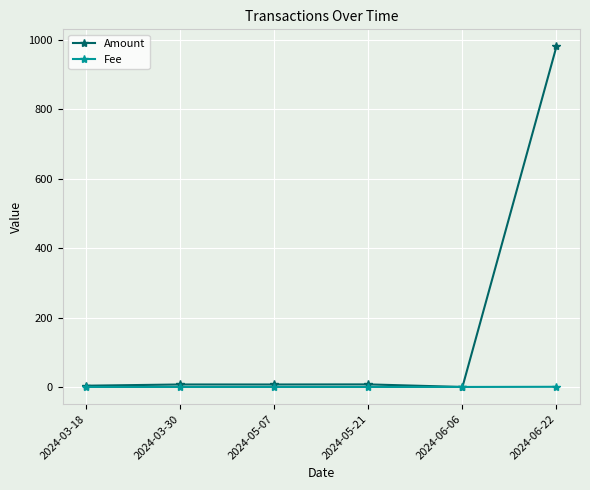

Which series has the largest range (max minus min)?

Amount